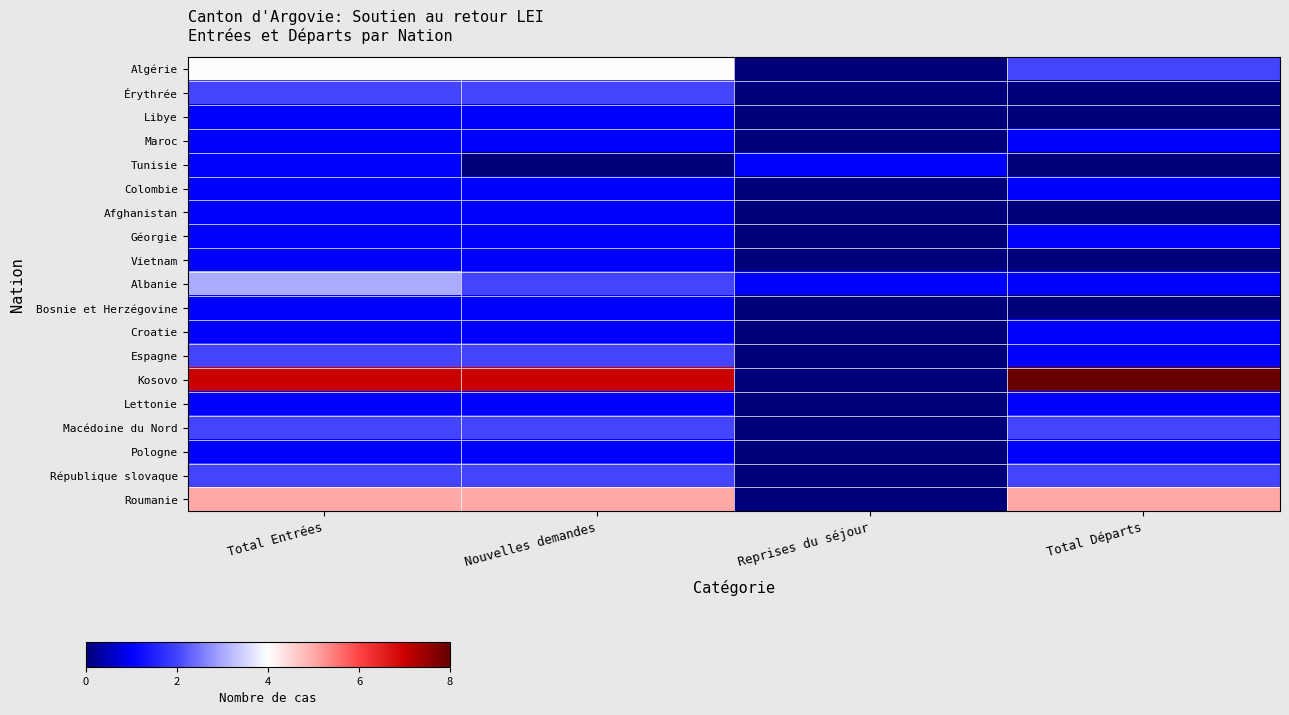

At how many categories does at least one series exceed 3?

3